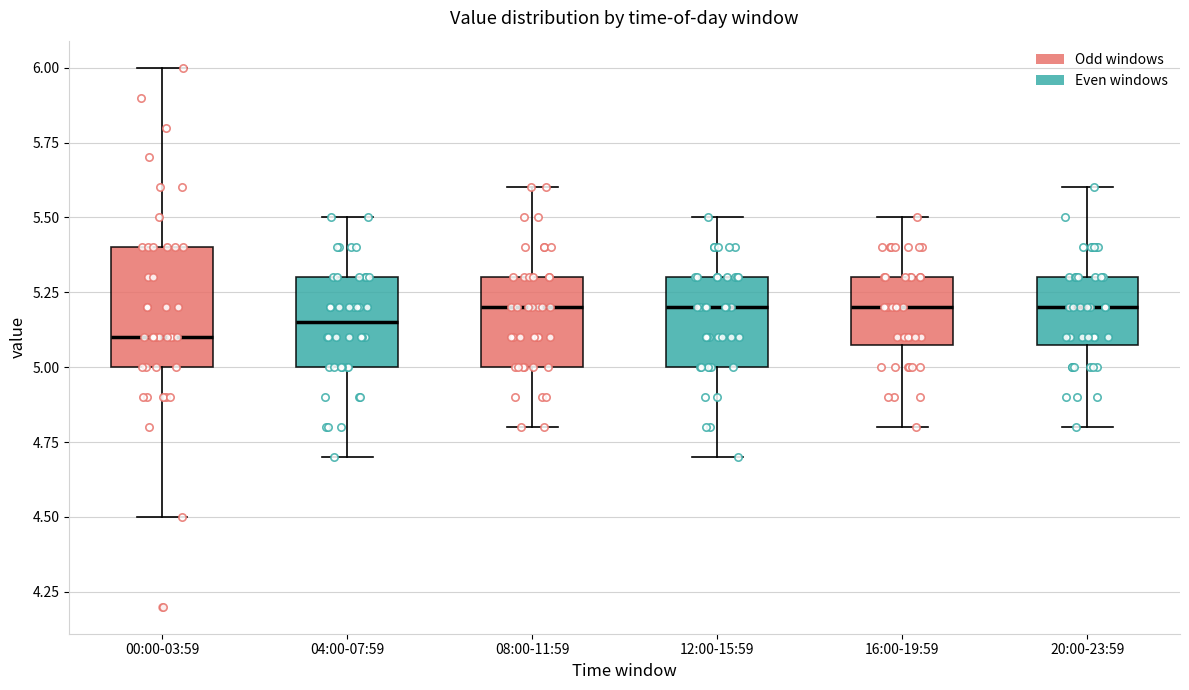

Reading left to right, read every box against the y-axis: the position of its median line, the range the box covers, and the ends of its whiskers. The values are not printed on the chart, so give them approximately, as read against the axis.

00:00-03:59: median 5.10, box 5.00 to 5.40, whiskers 4.50 to 6.00
04:00-07:59: median 5.15, box 5.00 to 5.30, whiskers 4.70 to 5.50
08:00-11:59: median 5.20, box 5.00 to 5.30, whiskers 4.80 to 5.60
12:00-15:59: median 5.20, box 5.00 to 5.30, whiskers 4.70 to 5.50
16:00-19:59: median 5.20, box 5.10 to 5.30, whiskers 4.80 to 5.50
20:00-23:59: median 5.20, box 5.10 to 5.30, whiskers 4.80 to 5.60